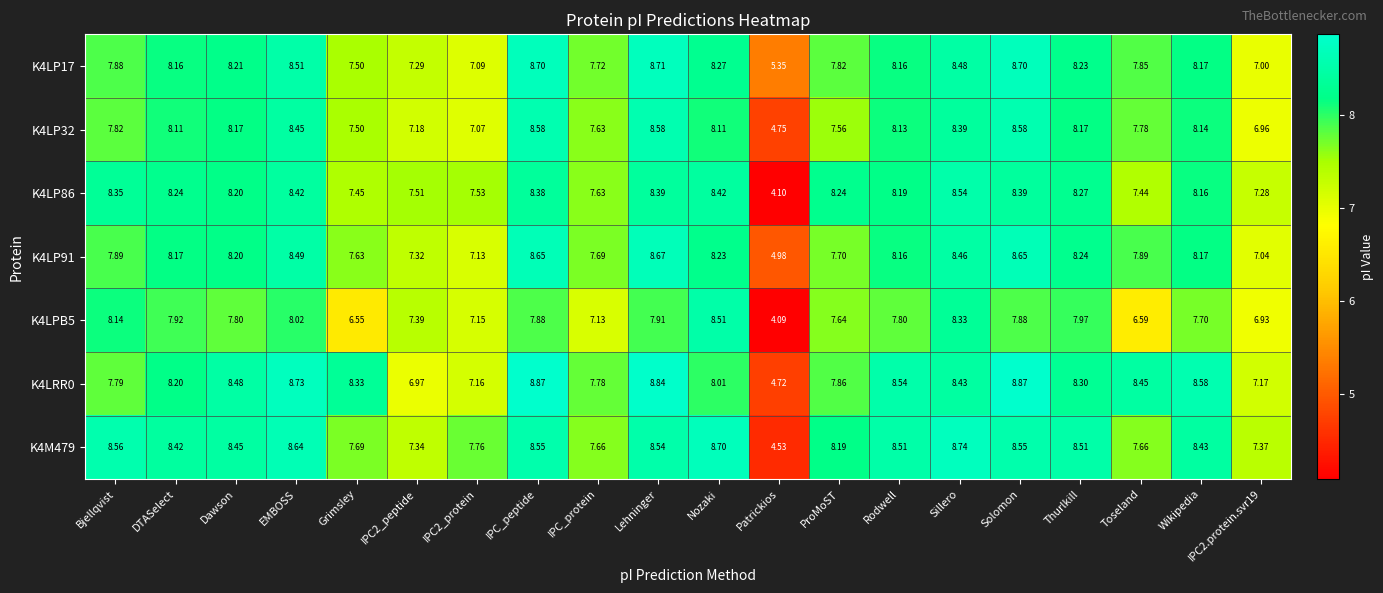

How many data points in K4LRR0 are less than 8?

7